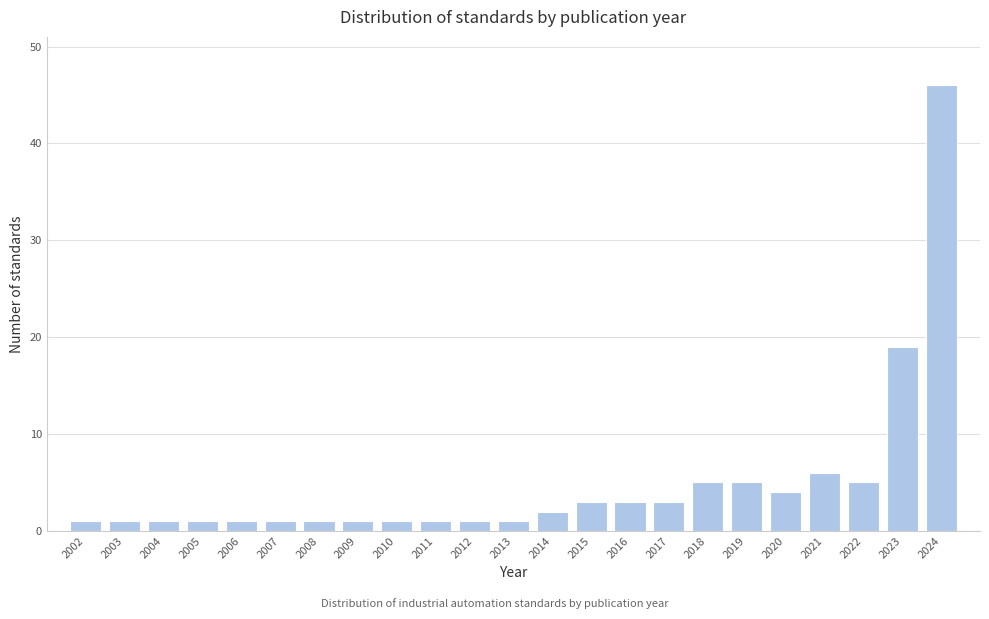

Reading right to left, list all the values displayed in this chart.

46	19	5	6	4	5	5	3	3	3	2	1	1	1	1	1	1	1	1	1	1	1	1